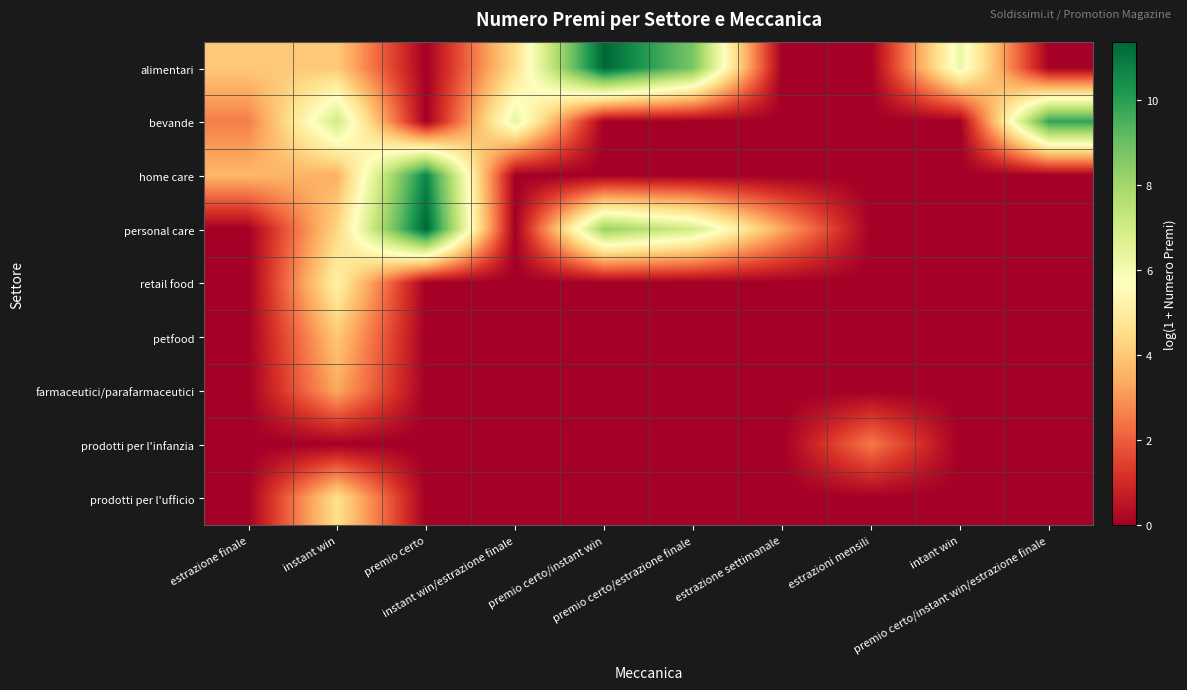

Count the number of data series in this chart.

9